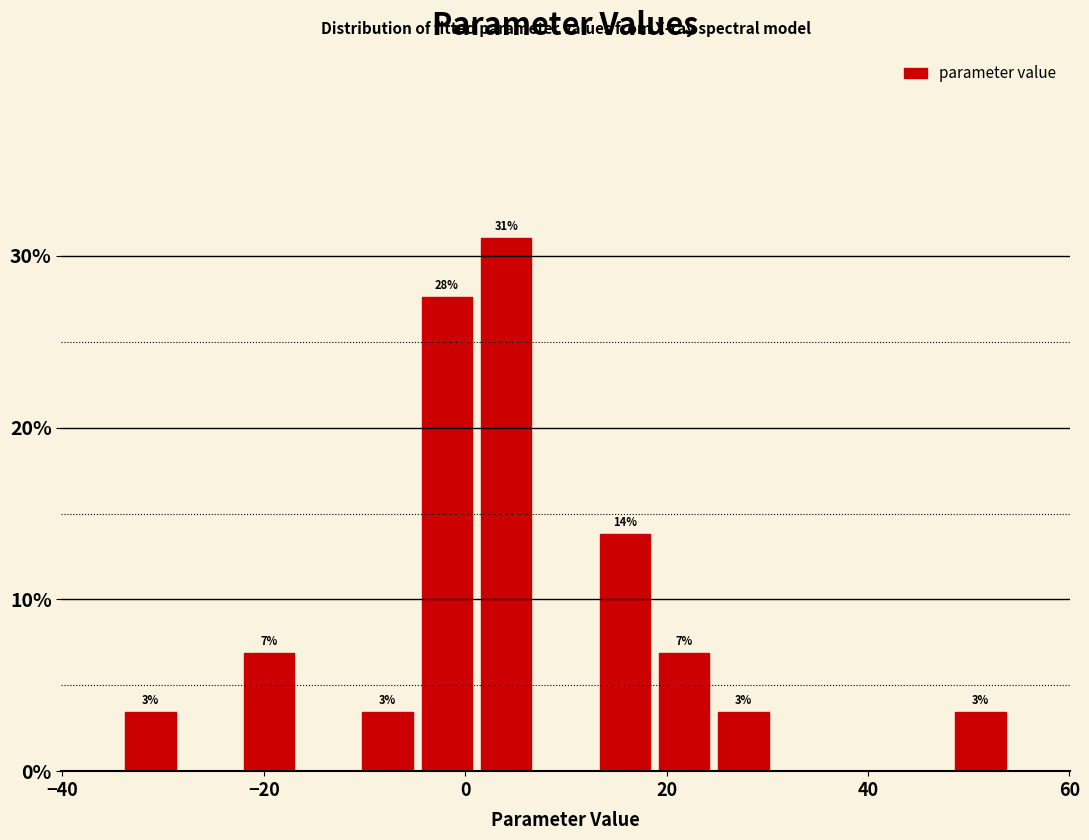

Around what value on the x-axis is the tallest bar? Give the approximate position of its centre, as read against the axis.

4